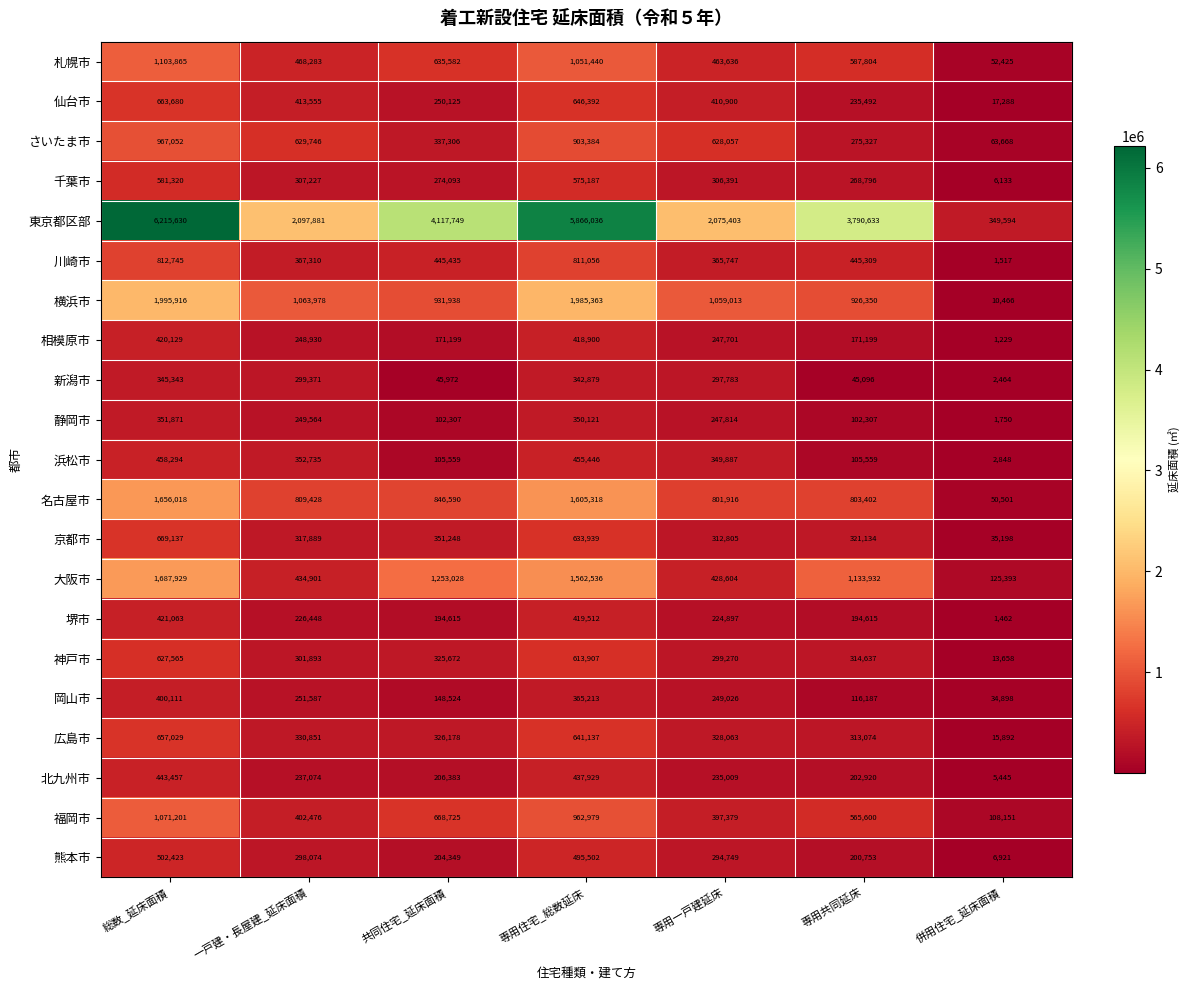

At how many categories does at least one series exceed 737060?

6